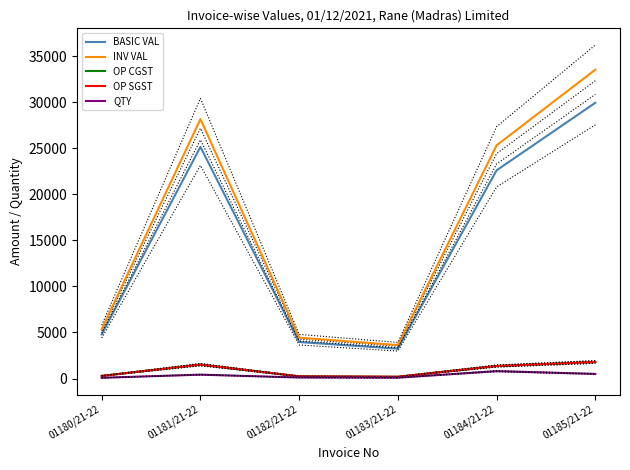

Which has a higher value, 01183/21-22 or 01182/21-22?

01182/21-22